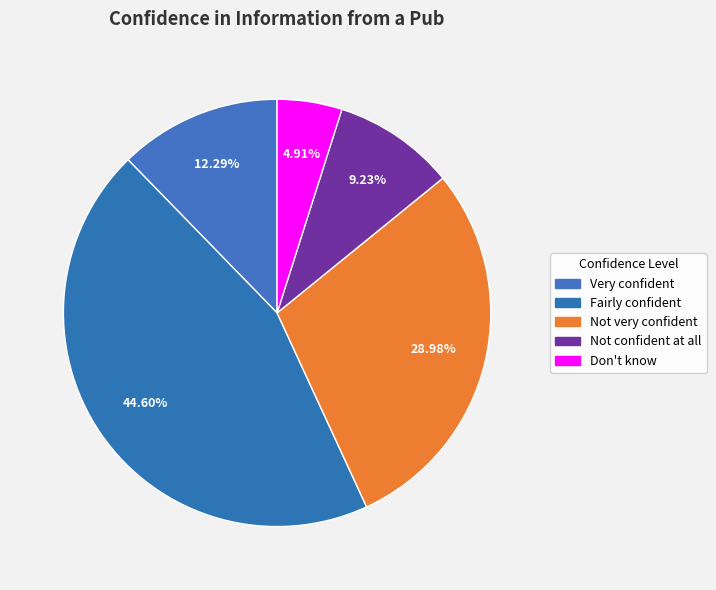

How many segments does this pie chart have?

5